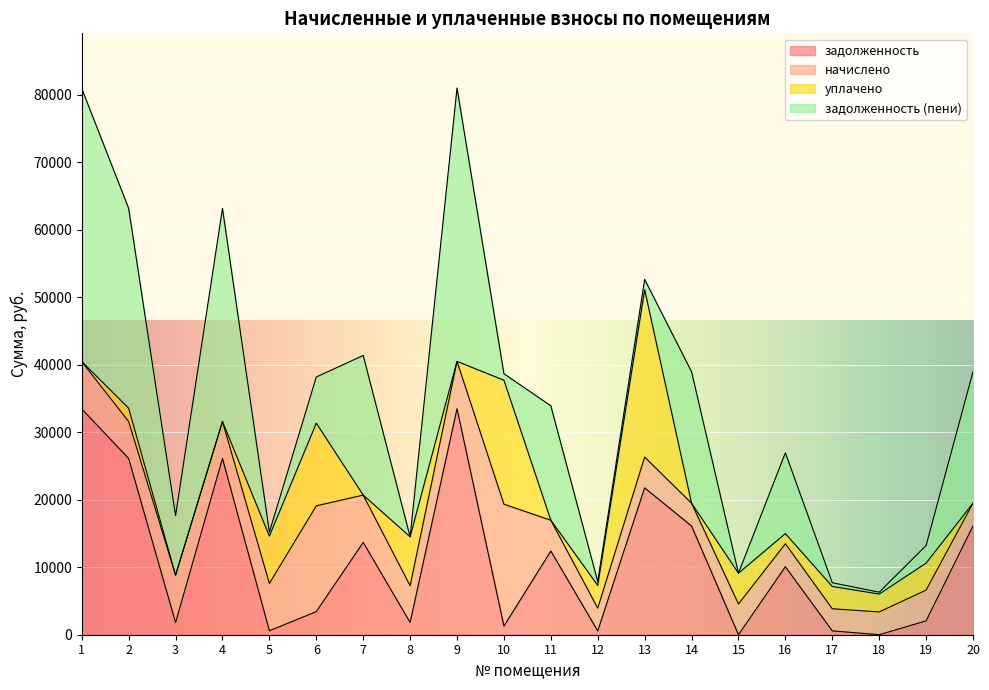

Where is the first local minimum for задолженность?

3